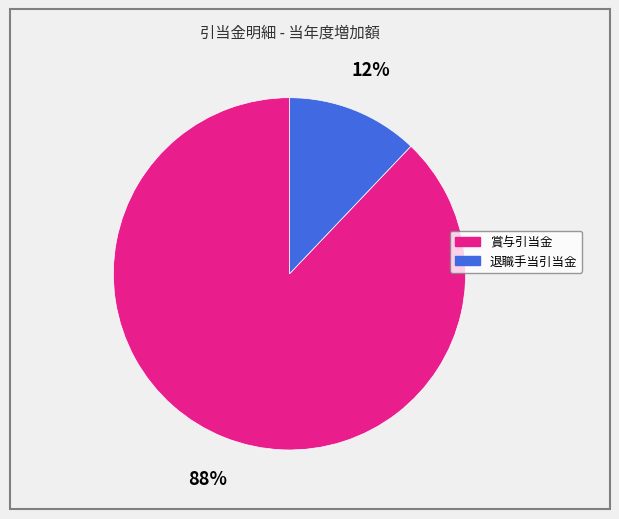

True or false: 退職手当引当金 accounts for 7% of the total.

False